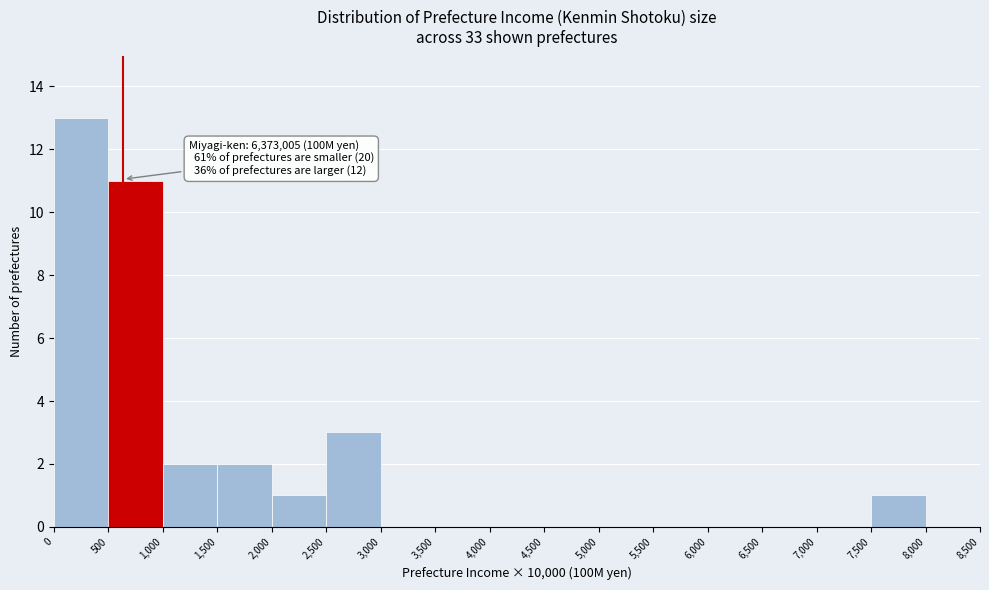

Reading left to right, transcribe all the data shown in this chart.

0=13	500=11	1,000=2	1,500=2	2,000=1	2,500=3	3,000=0	3,500=0	4,000=0	4,500=0	5,000=0	5,500=0	6,000=0	6,500=0	7,000=0	7,500=1	8,000=0